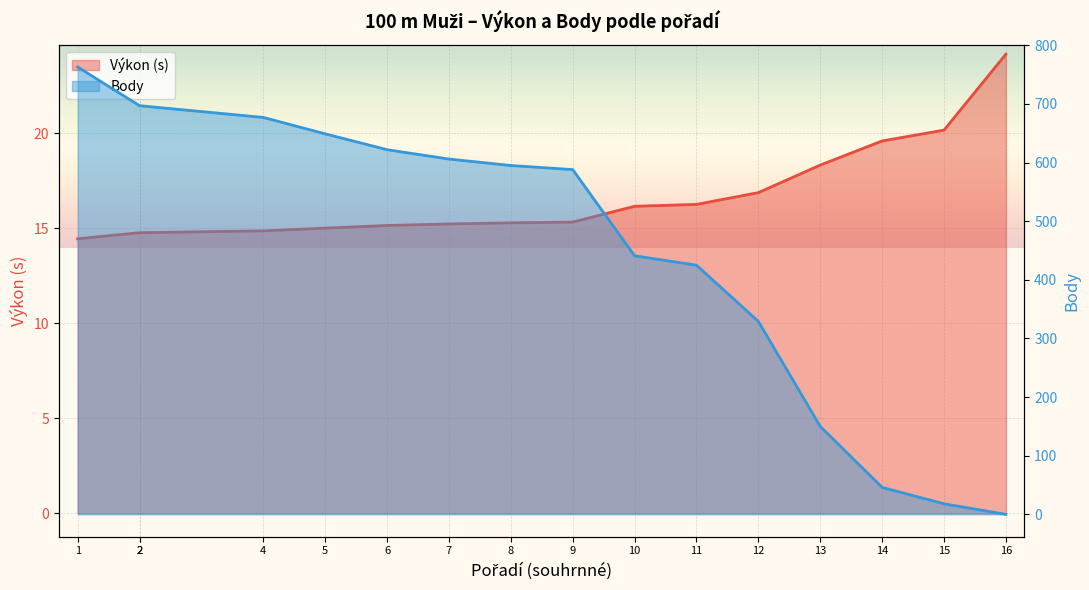

How many data points in Výkon (s) are less than 15?

4